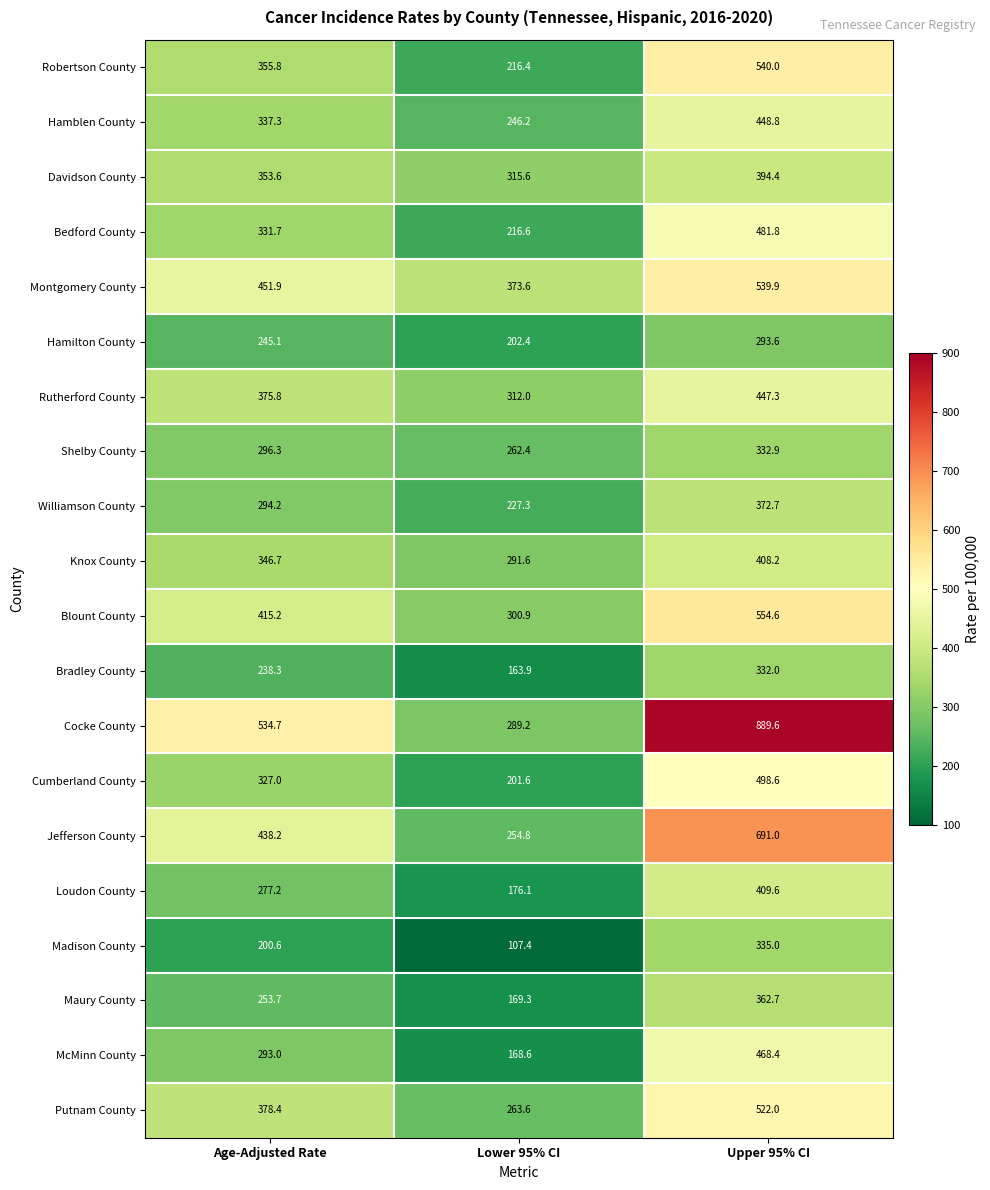

What is the difference between the Cocke County values at Lower 95% CI and Upper 95% CI?

600.4